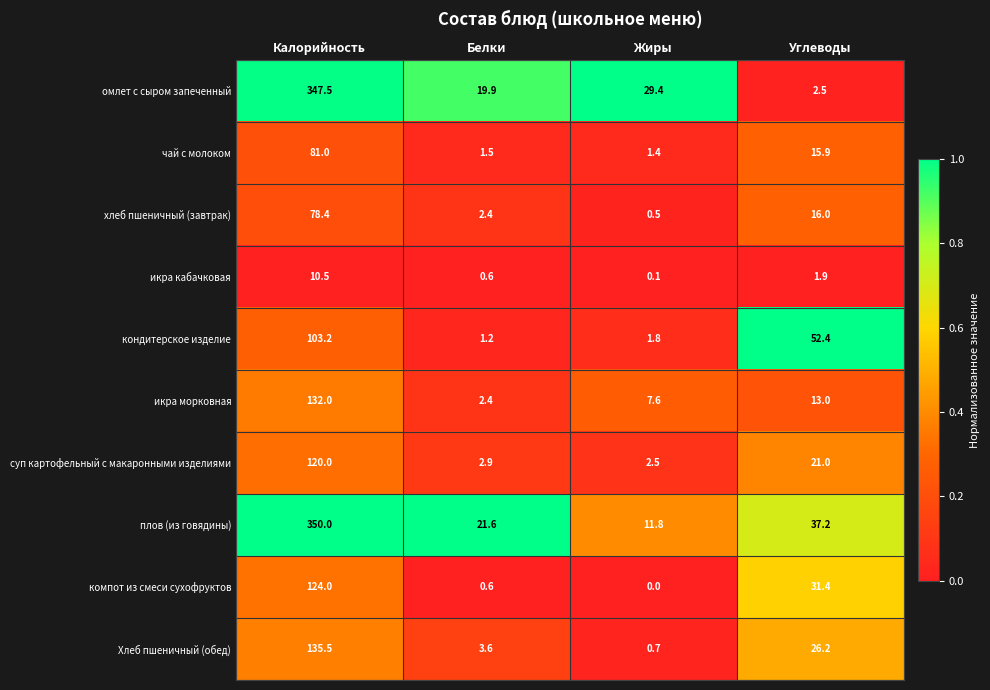

At how many categories does at least one series exceed 0?

4